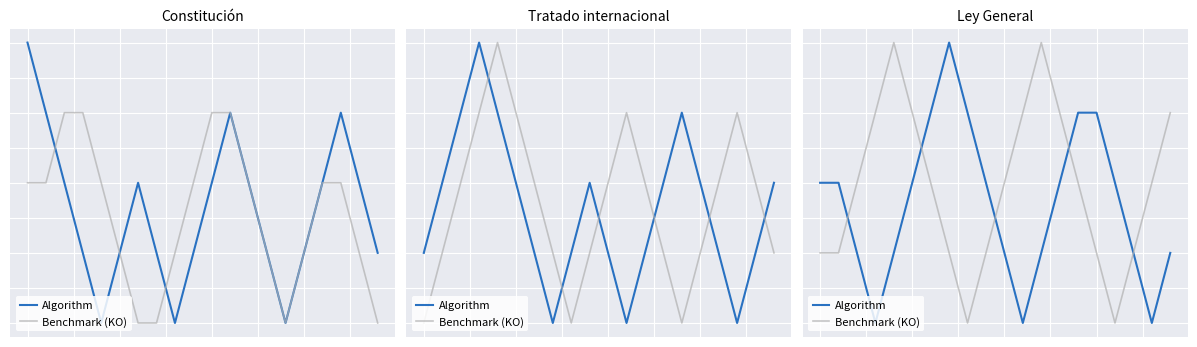

At how many categories does at least one series exceed 3?

12